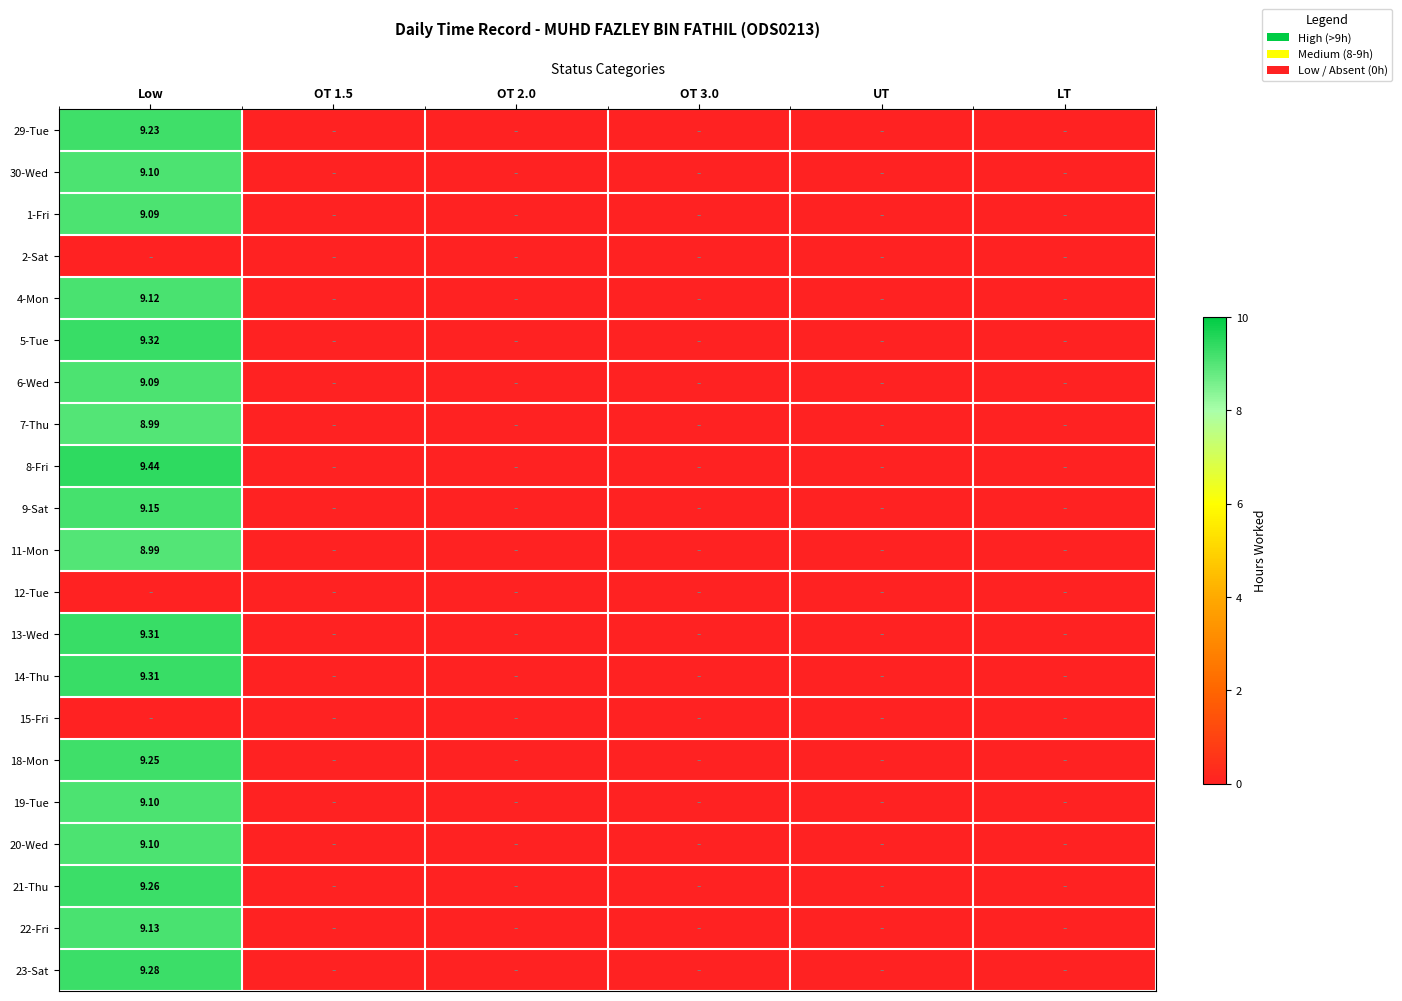

Rank the series by their maximum value, from lowest to highest.

2-Sat, 12-Tue, 15-Fri, 7-Thu, 11-Mon, 1-Fri, 6-Wed, 30-Wed, 19-Tue, 20-Wed, 4-Mon, 22-Fri, 9-Sat, 29-Tue, 18-Mon, 21-Thu, 23-Sat, 13-Wed, 14-Thu, 5-Tue, 8-Fri